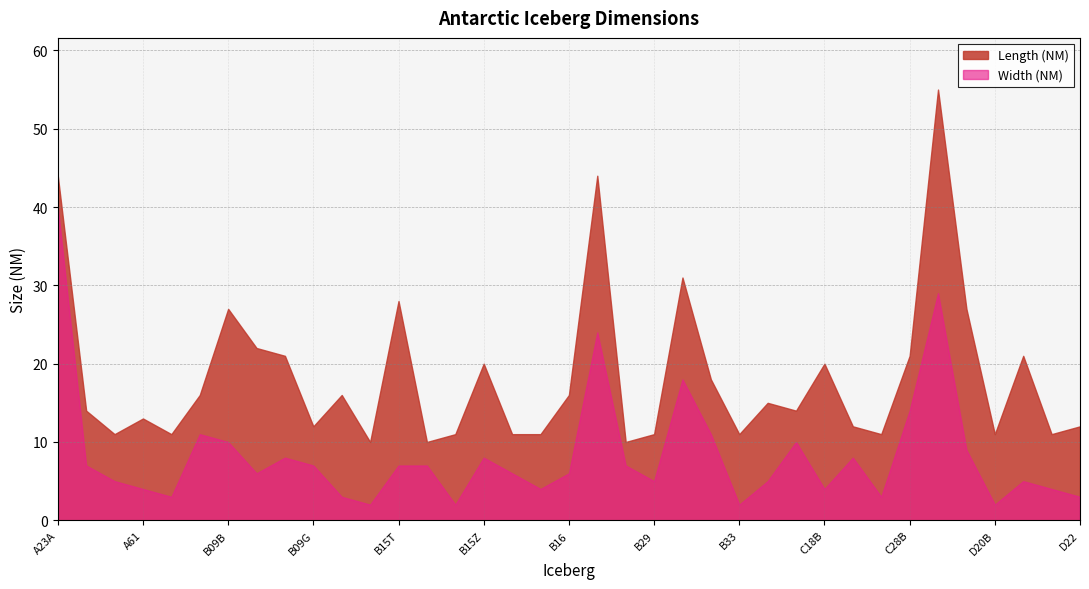

Where is Width (NM) nearest to the value 21?

B22A